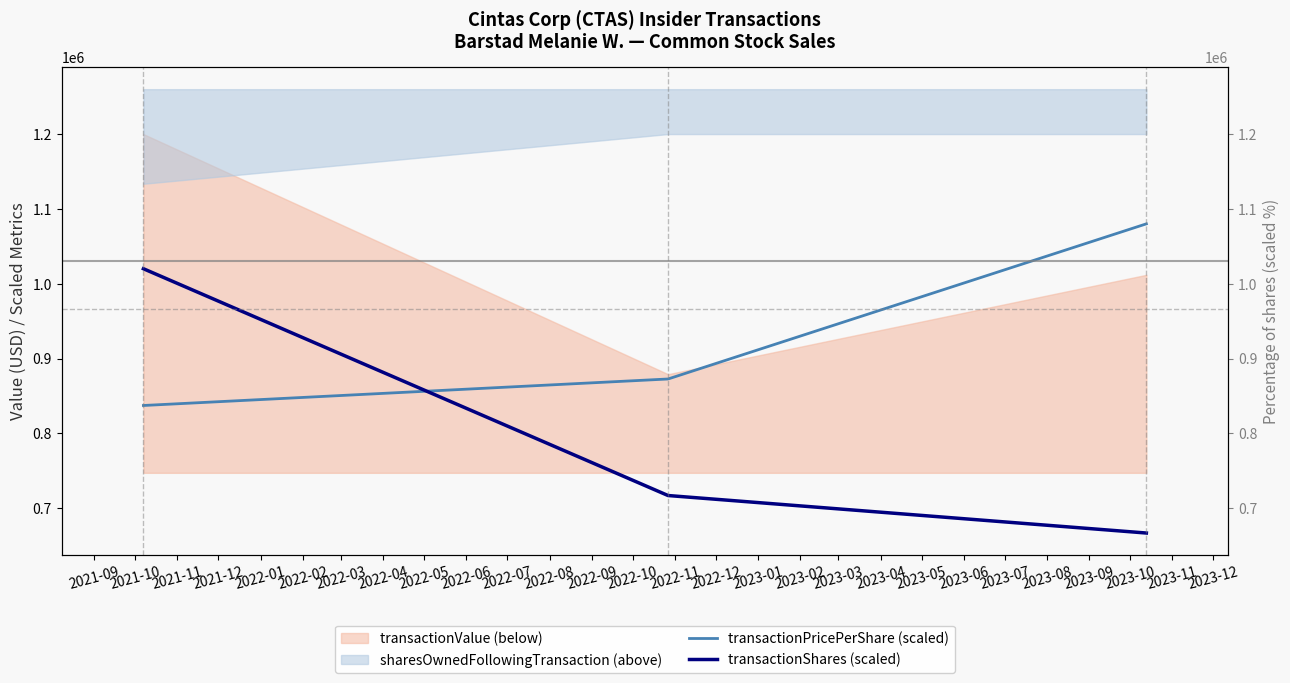

The value of transactionShares (scaled) at 2021-10 is 962772.5. True or false?

False